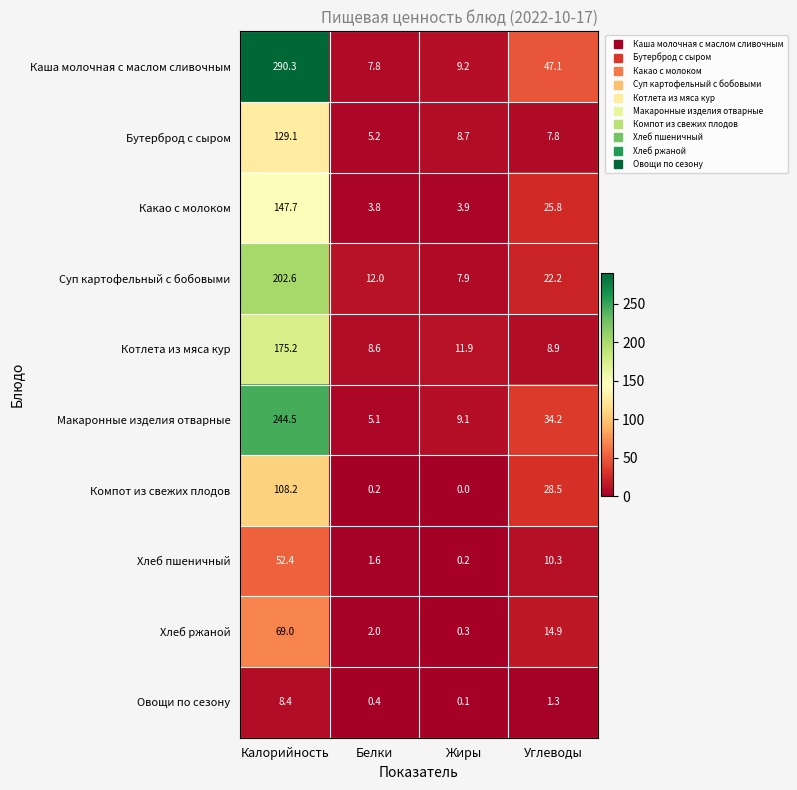

List the labels in order of Компот из свежих плодов value, largest first.

Калорийность, Углеводы, Белки, Жиры